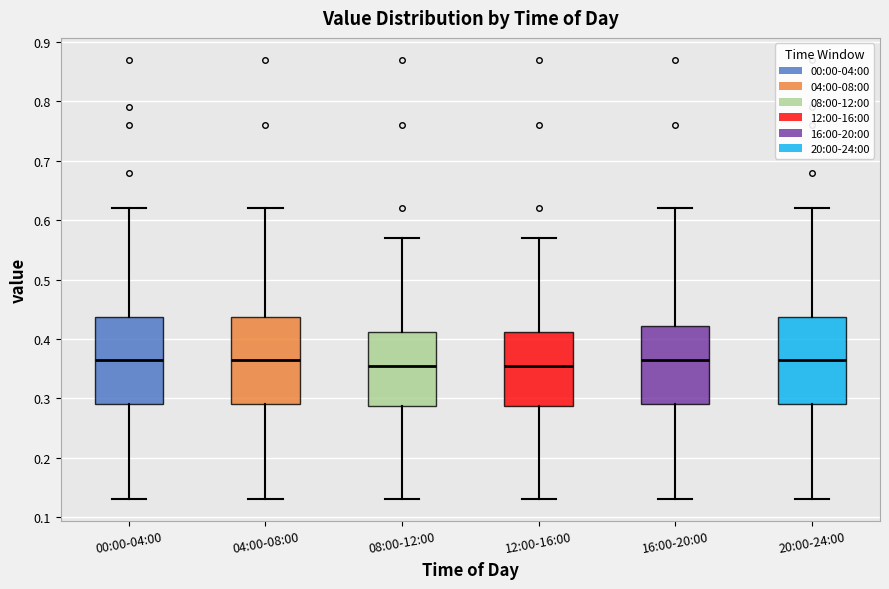

Where is the lower edge of the box for 00:00-04:00 on the y-axis? The values are not printed on the chart, so give them approximately, as read against the axis.

0.29